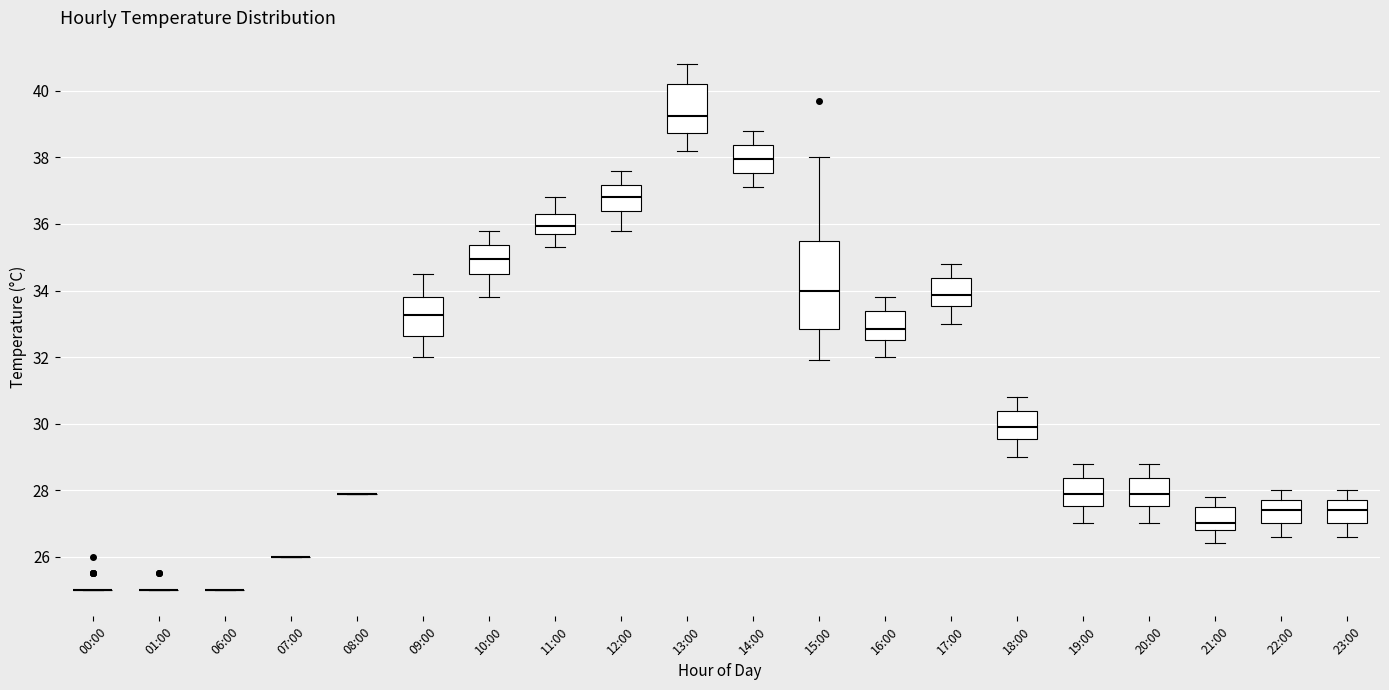

Reading left to right, transcribe this box plot: for each box, give where its median line is, the range the box spans, and where its two whiskers end, as read against the y-axis. The values are not printed on the chart, so give them approximately, as read against the axis.

00:00: box collapsed to a line at 25.0, whiskers 25.0 to 25.0
01:00: box collapsed to a line at 25.0, whiskers 25.0 to 25.0
06:00: box collapsed to a line at 25.0, whiskers 25.0 to 25.0
07:00: box collapsed to a line at 26.0, whiskers 26.0 to 26.0
08:00: box collapsed to a line at 28.0, whiskers 28.0 to 28.0
09:00: median 33.2, box 32.6 to 33.8, whiskers 32.0 to 34.6
10:00: median 35.0, box 34.6 to 35.4, whiskers 33.8 to 35.8
11:00: median 36.0, box 35.8 to 36.4, whiskers 35.4 to 36.8
12:00: median 36.8, box 36.4 to 37.2, whiskers 35.8 to 37.6
13:00: median 39.2, box 38.8 to 40.2, whiskers 38.2 to 40.8
14:00: median 38.0, box 37.6 to 38.4, whiskers 37.2 to 38.8
15:00: median 34.0, box 32.8 to 35.4, whiskers 32.0 to 38.0
16:00: median 32.8, box 32.6 to 33.4, whiskers 32.0 to 33.8
17:00: median 33.8, box 33.6 to 34.4, whiskers 33.0 to 34.8
18:00: median 30.0, box 29.6 to 30.4, whiskers 29.0 to 30.8
19:00: median 28.0, box 27.6 to 28.4, whiskers 27.0 to 28.8
20:00: median 28.0, box 27.6 to 28.4, whiskers 27.0 to 28.8
21:00: median 27.0, box 26.8 to 27.6, whiskers 26.4 to 27.8
22:00: median 27.4, box 27.0 to 27.8, whiskers 26.6 to 28.0
23:00: median 27.4, box 27.0 to 27.8, whiskers 26.6 to 28.0